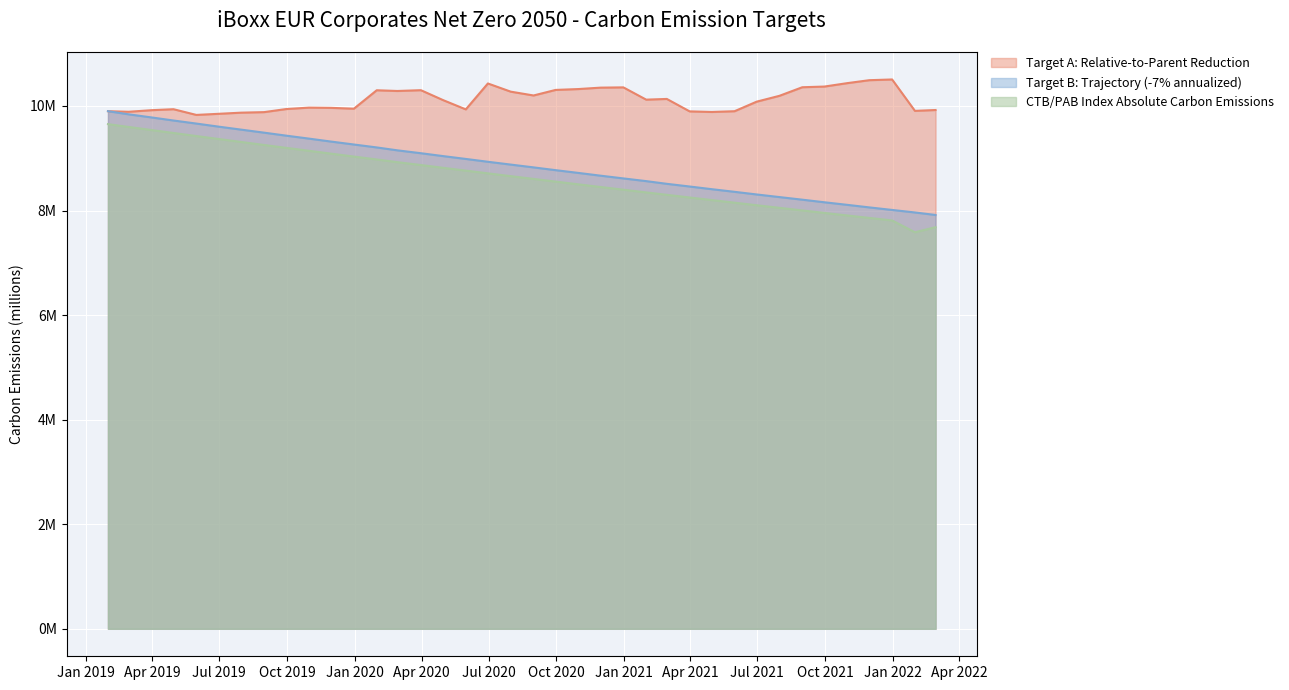

Does the chart display data point markers on the line(s)?

No